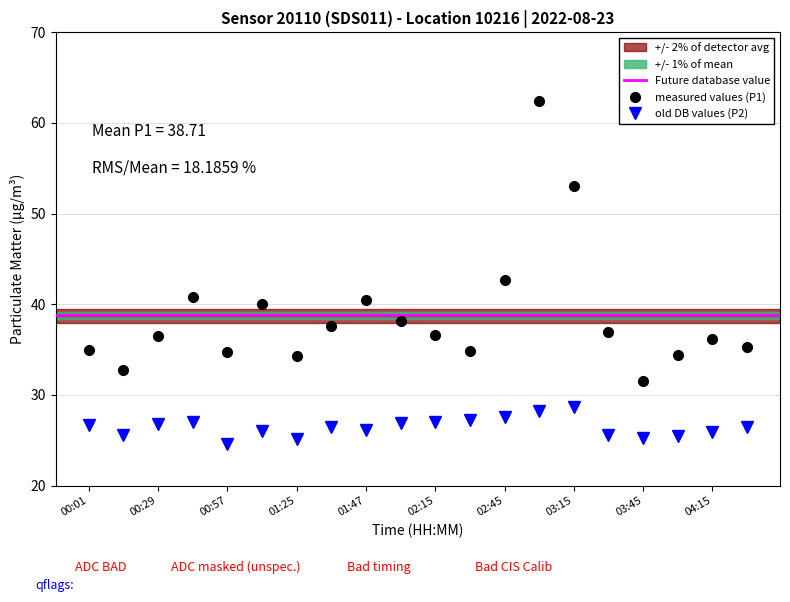

True or false: P2 and P1 cross at least once.

False